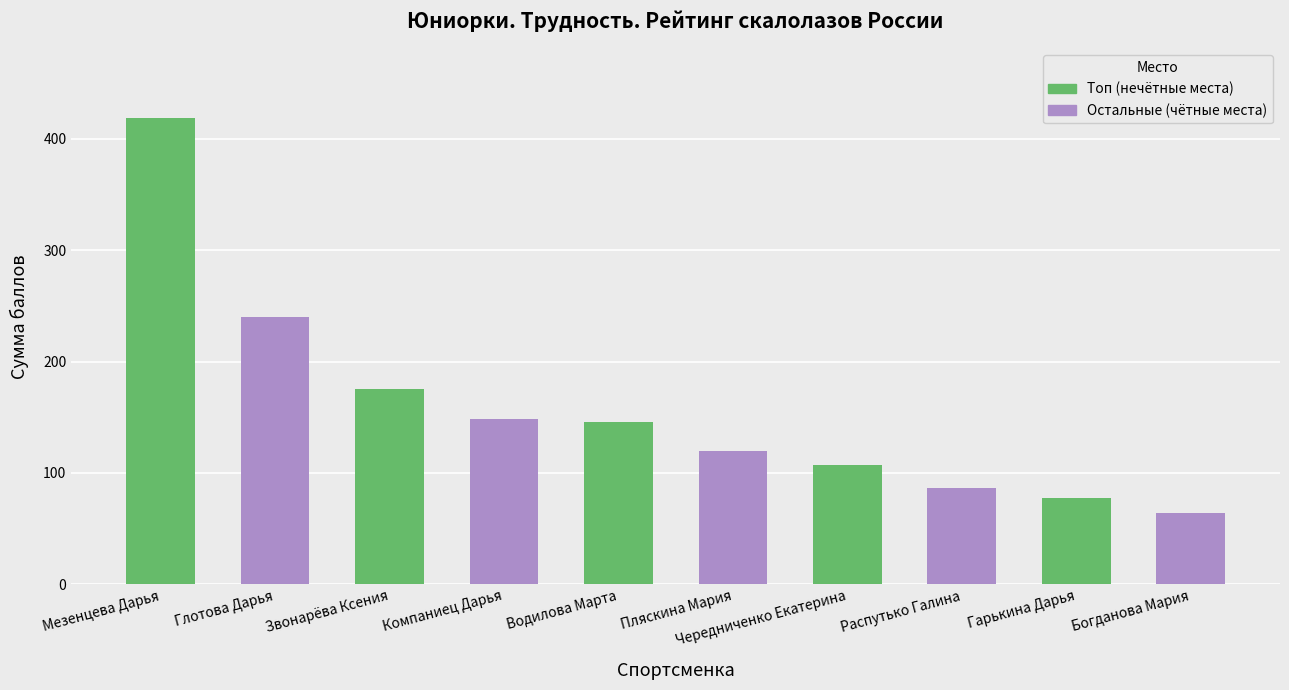

Which label corresponds to the smallest value in the chart?

Богданова Мария